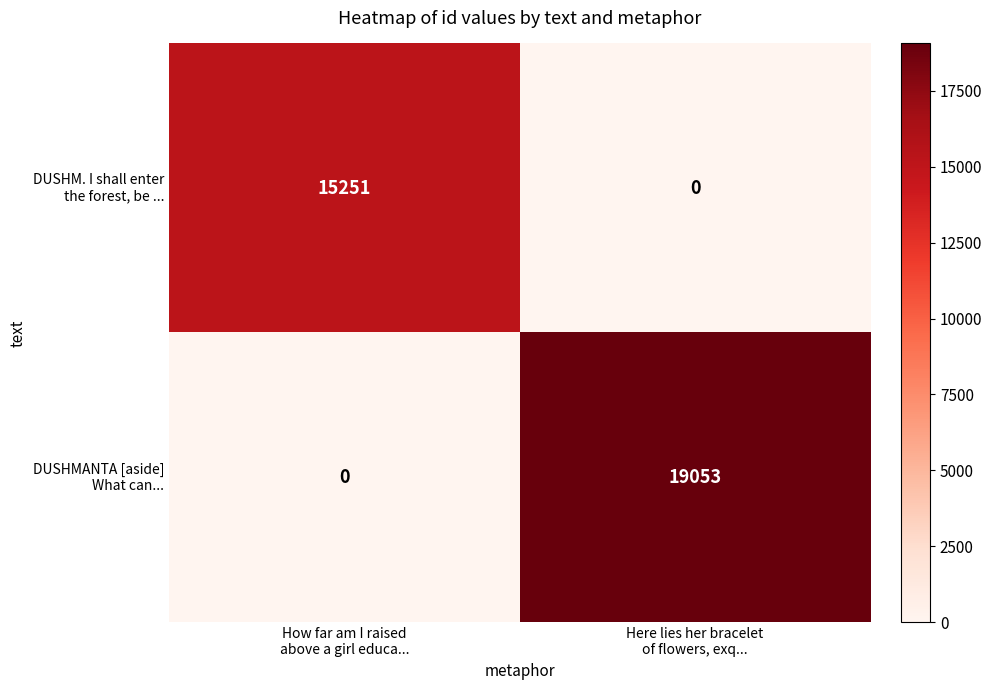

Which category has the highest value across all series?

Here lies her bracelet
of flowers, exq...